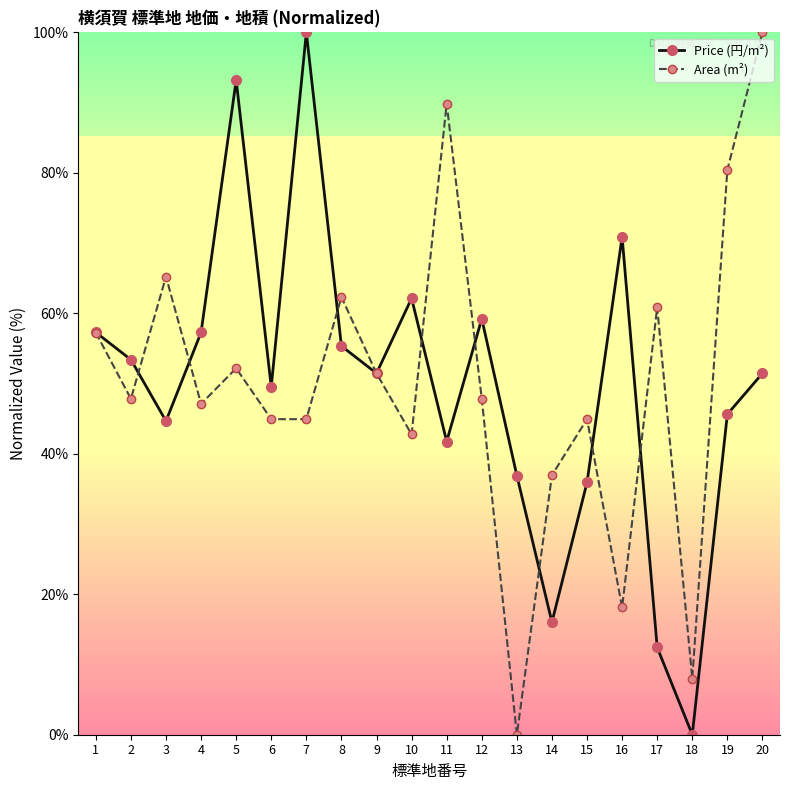

Reading left to right, transcribe all the data shown in this chart.

Price (円/m²): 57.3	53.4	44.7	57.3	93.2	49.5	100.0	55.3	51.5	62.1	41.7	59.2	36.9	16.0	35.9	70.9	12.4	0.0	45.6	51.5
Area (m²): 57.2	47.8	65.2	47.1	52.2	44.9	44.9	62.3	51.4	42.8	89.9	47.8	0.0	37.0	44.9	18.1	60.9	8.0	80.4	100.0